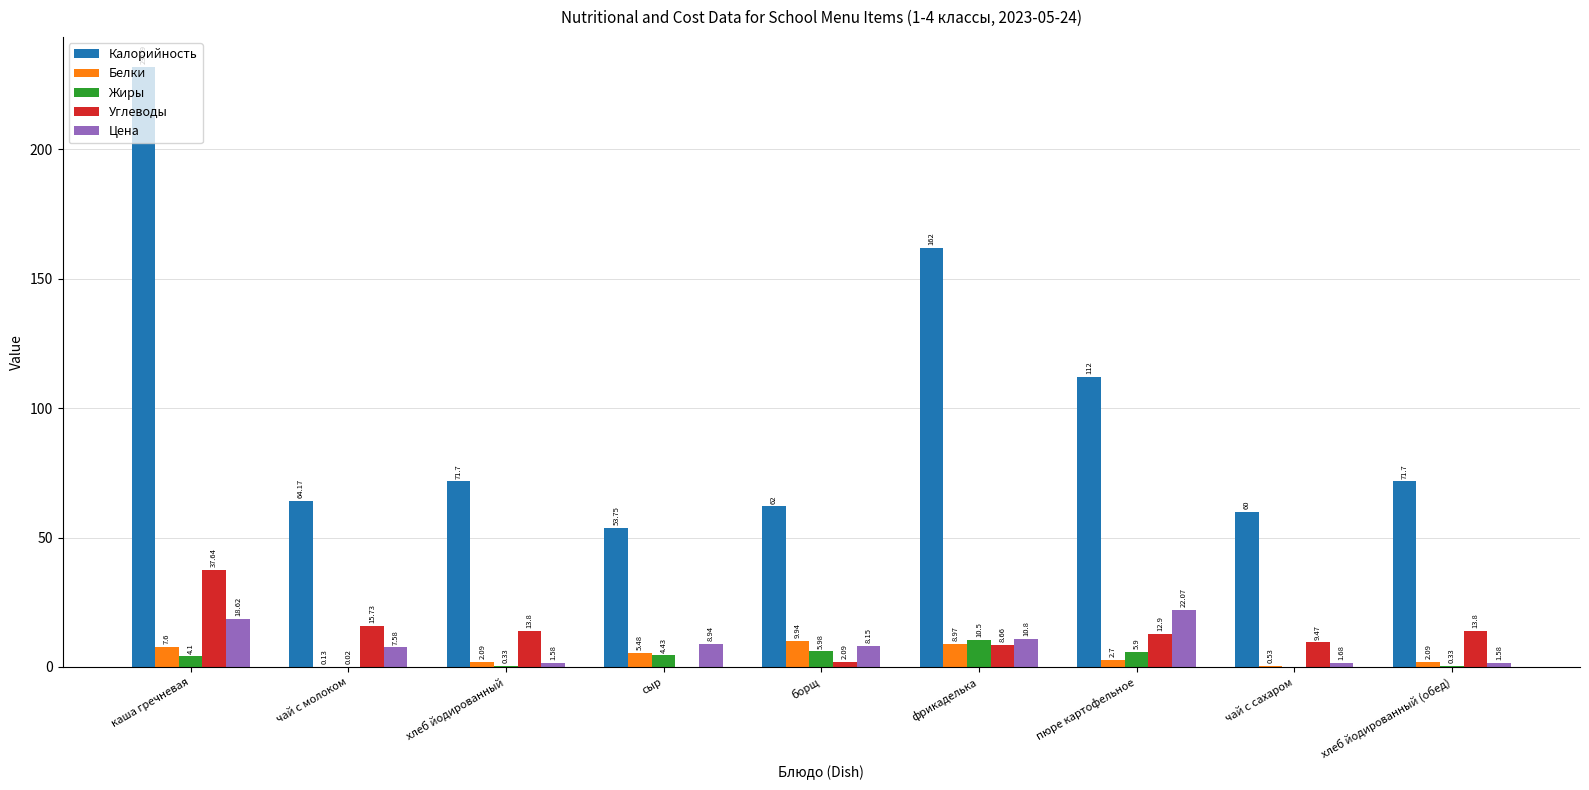

Is the value of Углеводы at борщ greater than the value of Калорийность at каша гречневая?

No